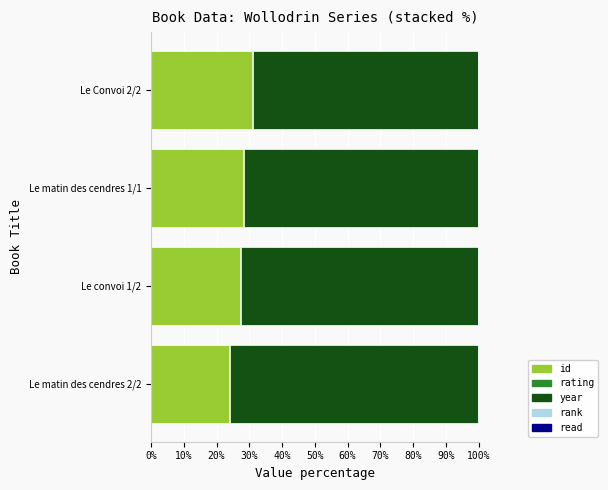

At which label does id reach its peak?

Le Convoi 2/2